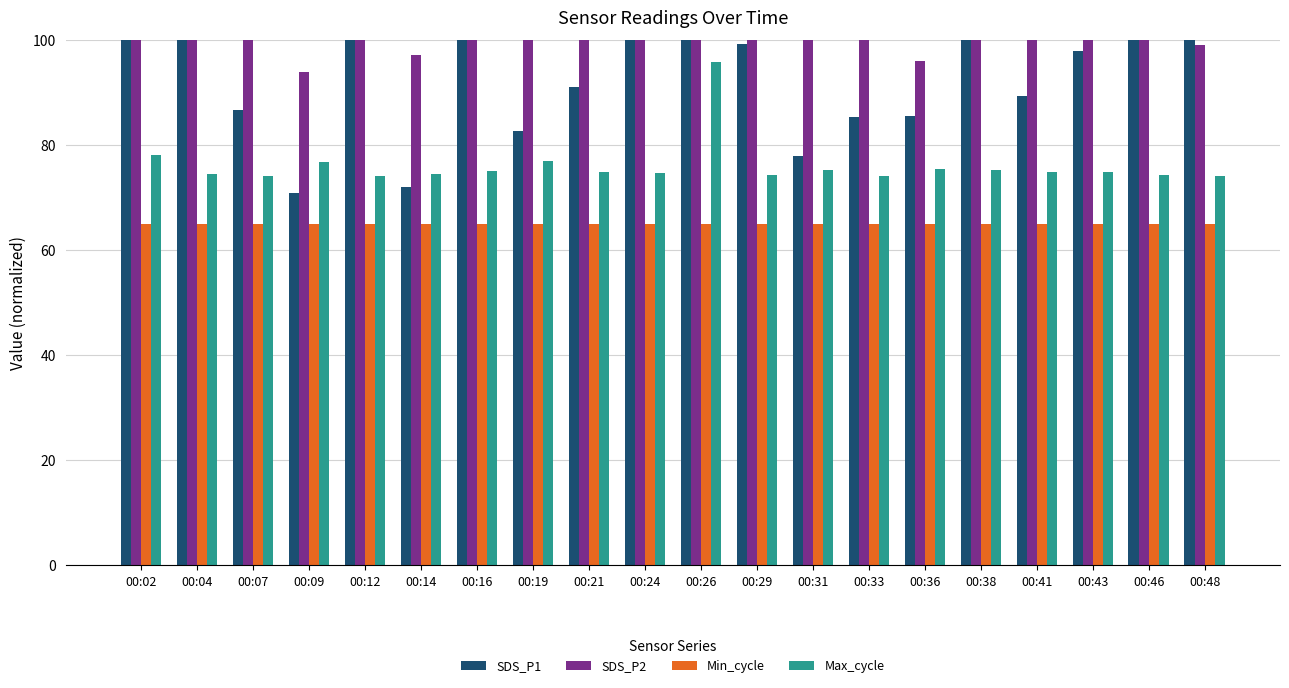

Reading left to right, list all the values displayed in this chart.

SDS_P1: 114.7	110.7	86.7	70.9	107.3	72.0	110.4	82.7	91.1	134.0	107.7	99.3	78.0	85.3	85.6	114.3	89.3	98.0	110.4	105.3
SDS_P2: 116.0	114.0	102.0	94.0	107.2	97.2	106.0	101.2	110.0	114.0	108.0	114.0	101.2	106.0	96.0	105.2	106.0	110.0	121.2	99.2
Min_cycle: 65.0	65.0	65.0	65.0	65.0	65.0	65.0	65.0	65.0	65.0	65.0	65.0	65.0	65.0	65.0	65.0	65.0	65.0	65.0	65.0
Max_cycle: 78.2	74.5	74.1	76.9	74.2	74.5	75.1	76.9	75.0	74.8	95.8	74.4	75.4	74.2	75.5	75.4	74.9	74.8	74.4	74.2